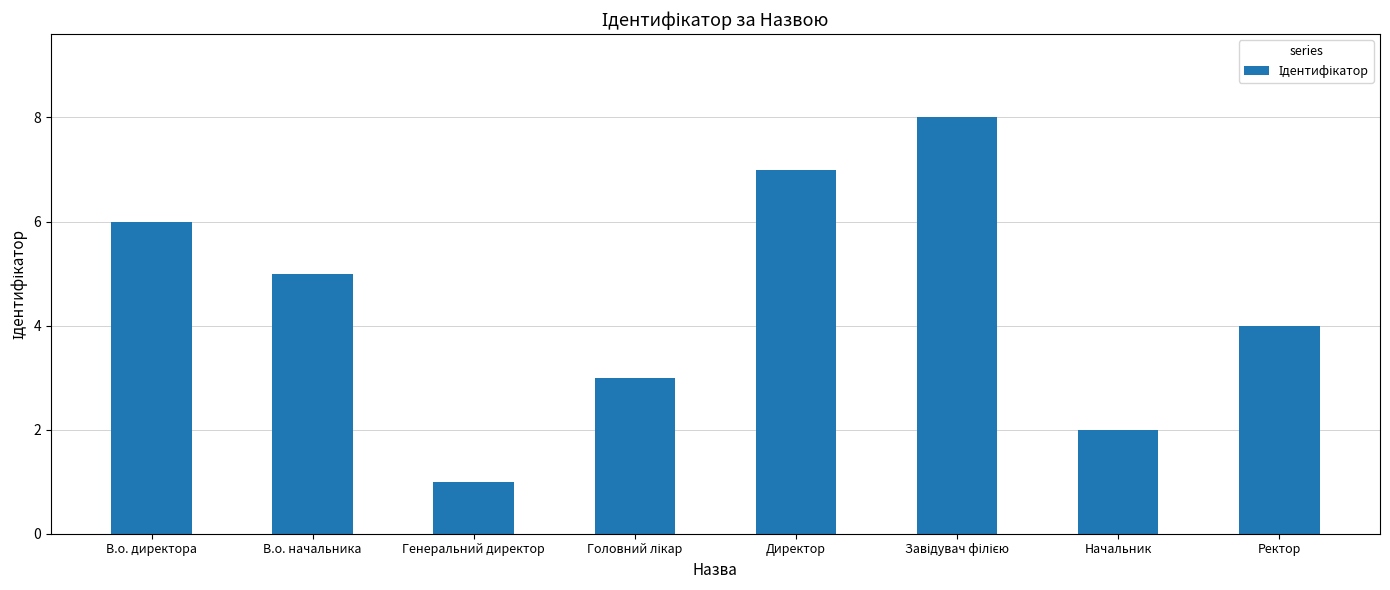

Is it true that the value at Ректор is 1?

False